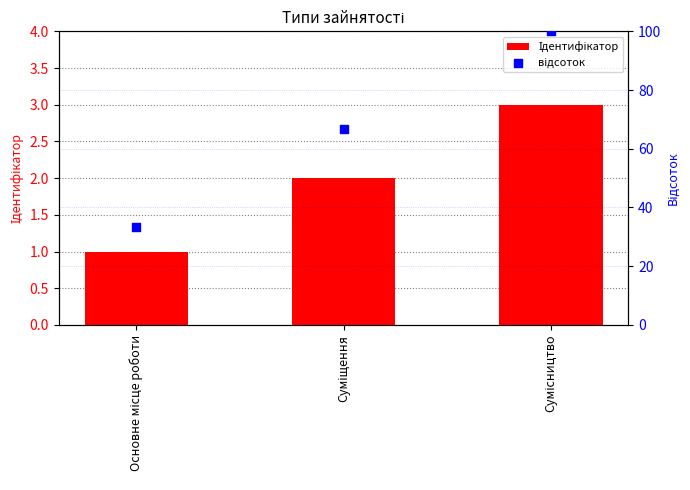

At which category is the sum across all series the highest?

Сумісництво